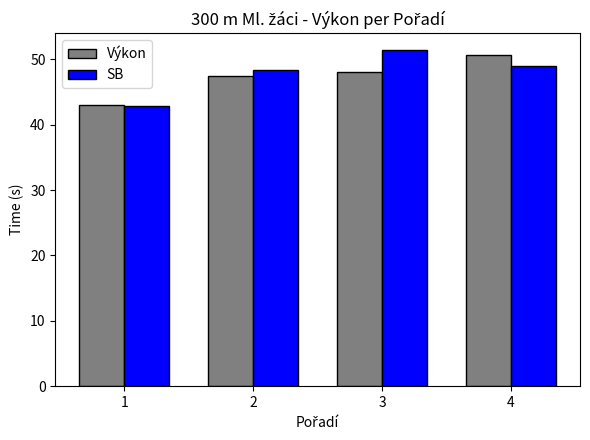

What is the average value of the Výkon series?

47.3